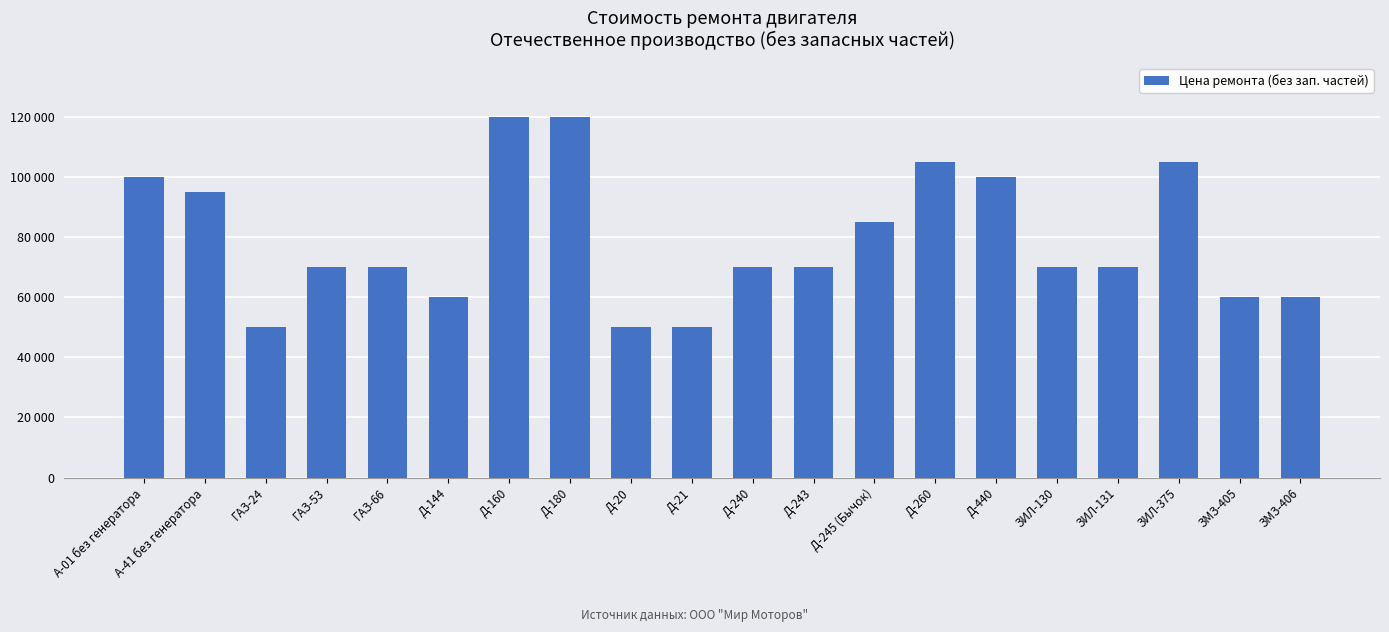

What is the sum of all values?

1580000